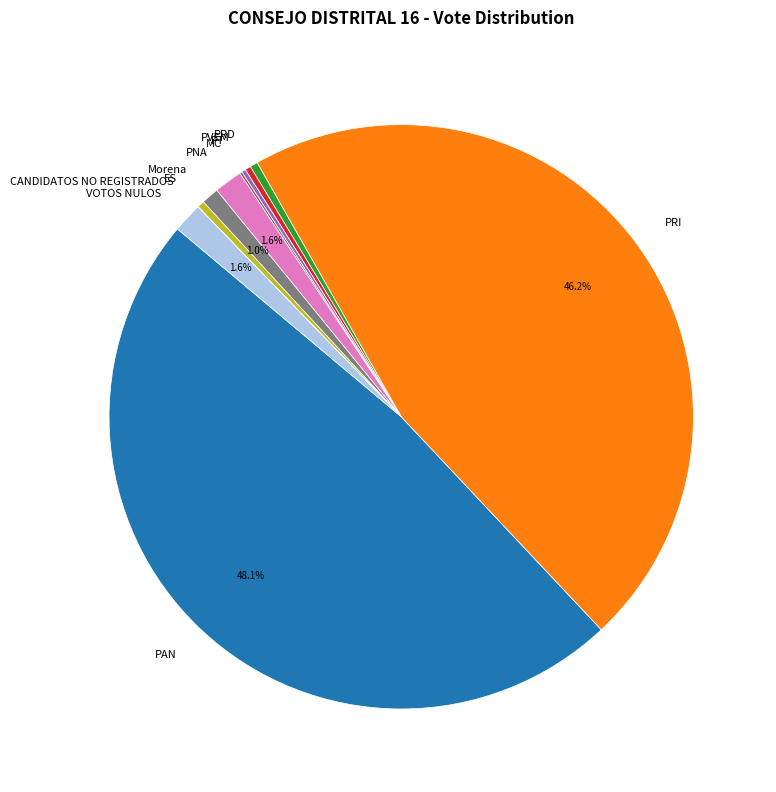

Which slice is the largest?

PAN